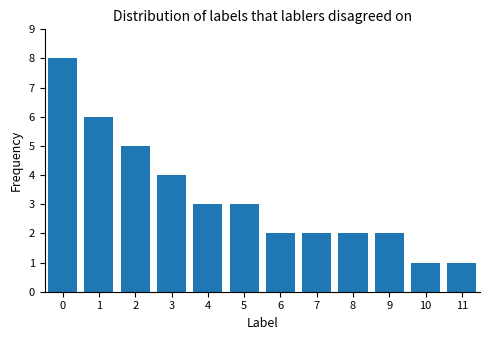

How many categories are shown in the chart?

12